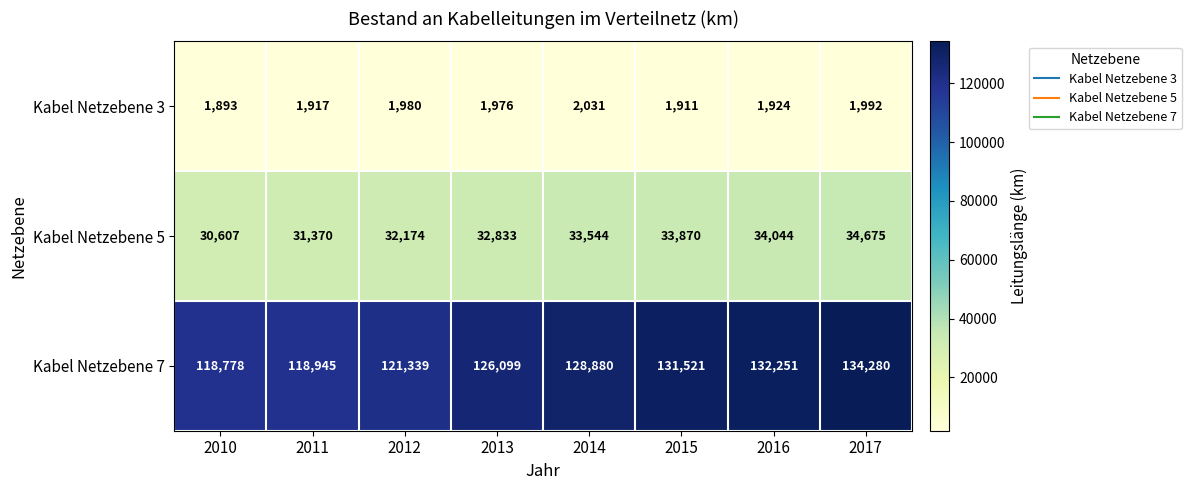

The Kabel Netzebene 5 series shows 32174 at 2012. True or false?

True